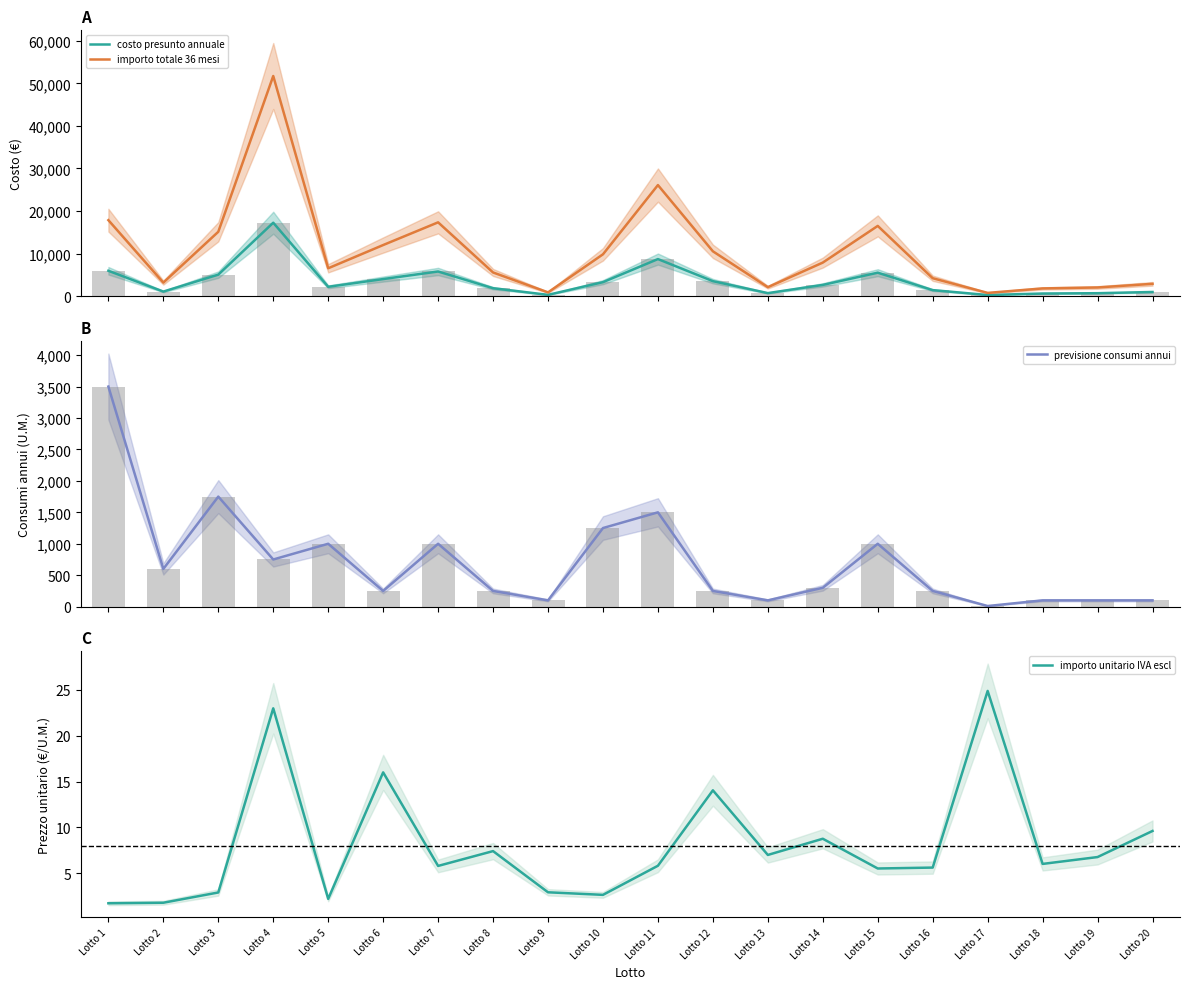

Is the value of costo presunto annuale at Lotto 3 greater than the value of importo unitario IVA escl at Lotto 18?

Yes